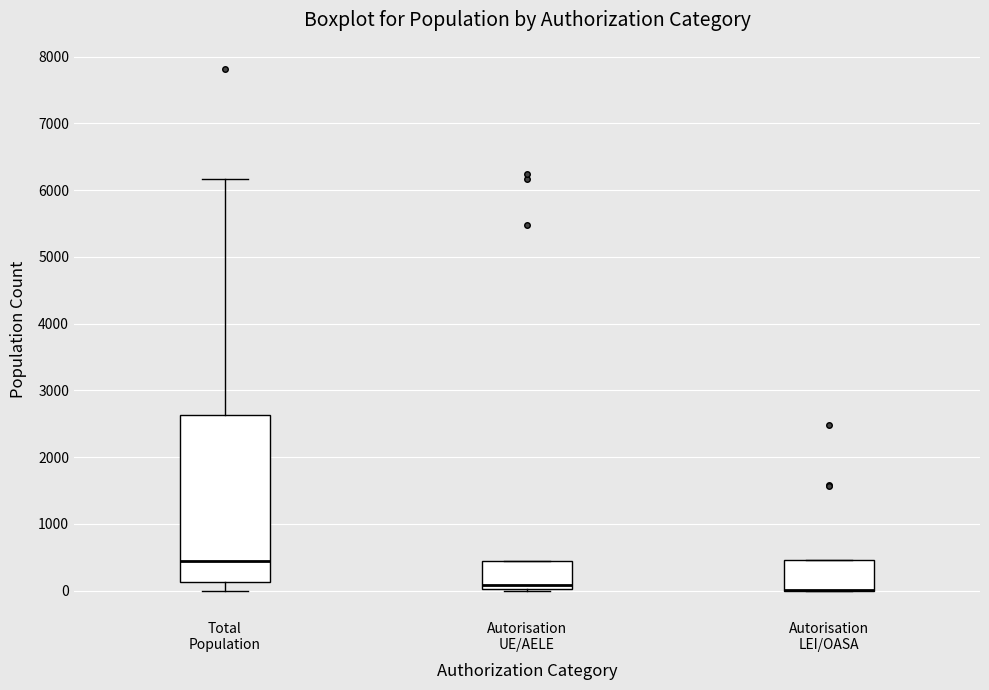

Reading left to right, transcribe this box plot: for each box, give where its median line is, the range the box spans, and where its two whiskers end, as read against the y-axis. The values are not printed on the chart, so give them approximately, as read against the axis.

Total Population: median 500, box 100 to 2600, whiskers 0 to 6200
Autorisation UE/AELE: median 100, box 0 to 500, whiskers 0 (just below the box's lower edge) to 500
Autorisation LEI/OASA: median 0 (drawn on the box's lower edge), box 0 to 500, whiskers 0 to 500